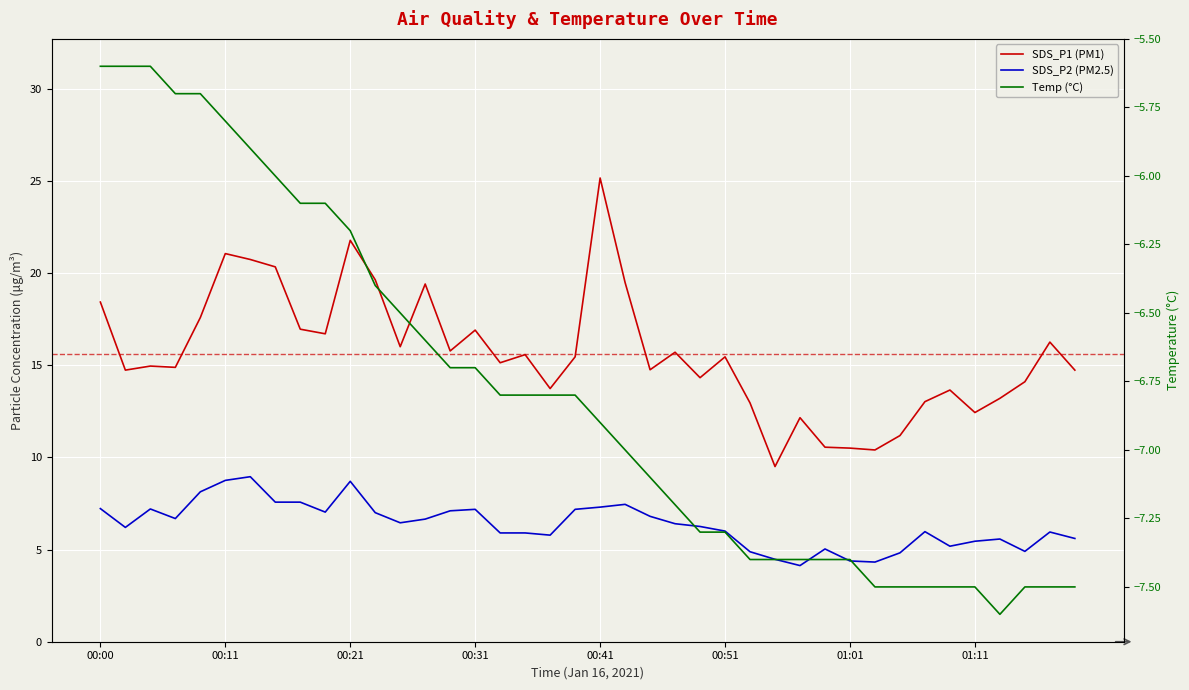

True or false: SDS_P1 (PM1) and SDS_P2 (PM2.5) intersect in this chart.

False